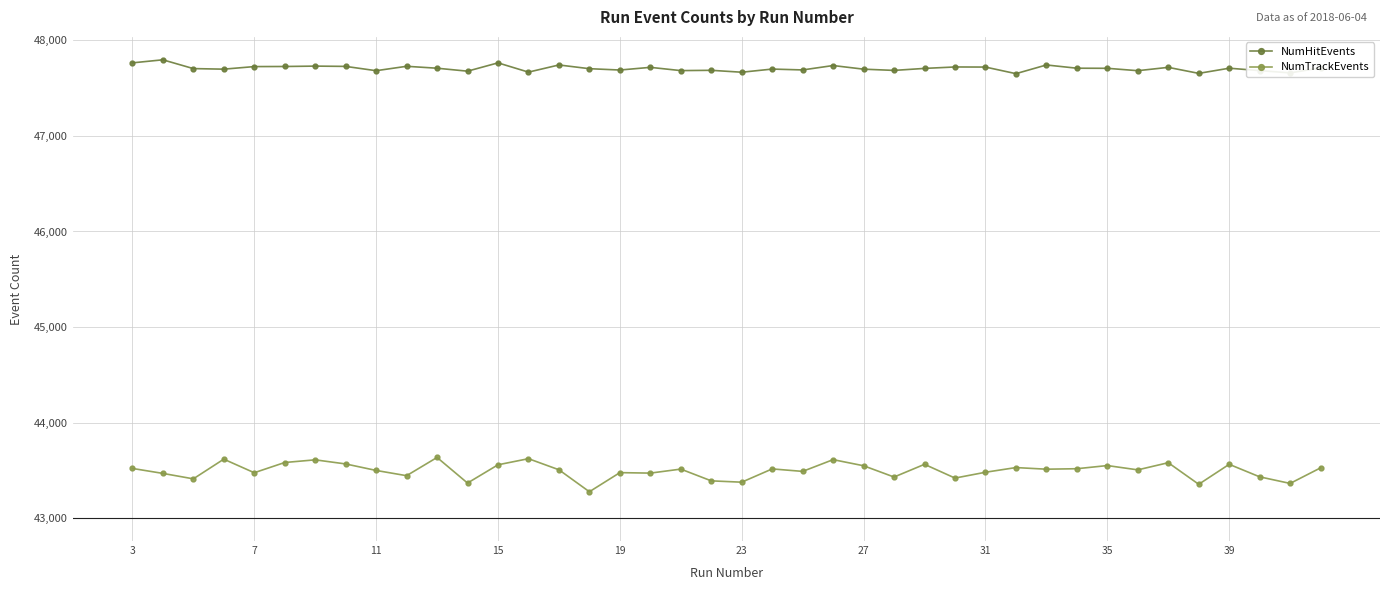

What is the average value of the NumHitEvents series?

47708